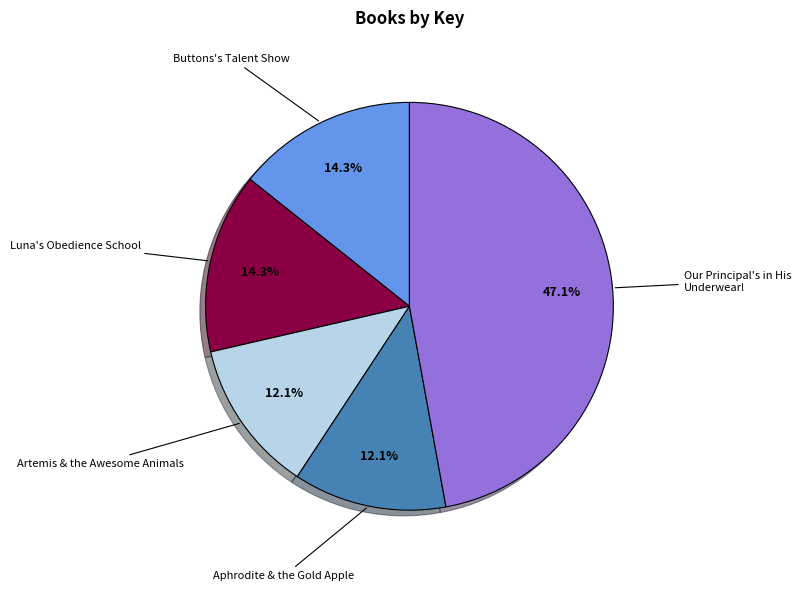

What is the largest slice in the pie chart?

Our Principal's in His Underwear!